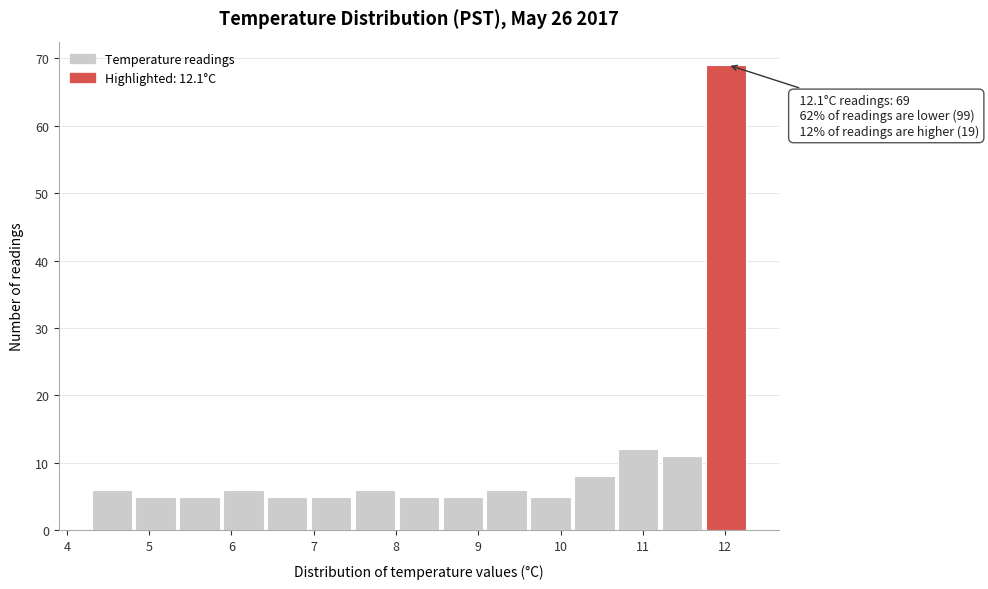

Over which range of the x-axis is the bar tallest?

11.8 to 12.3